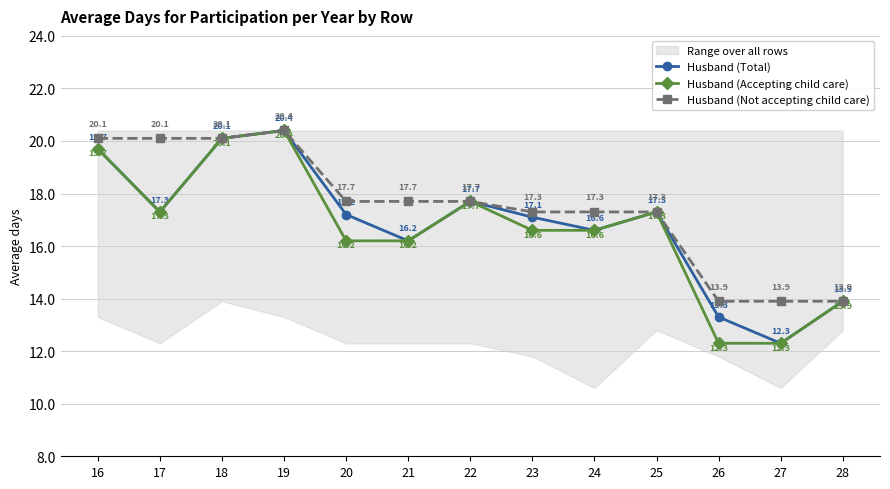

Rank the series by their maximum value, from lowest to highest.

Husband (Total), Husband (Accepting child care), Husband (Not accepting child care)